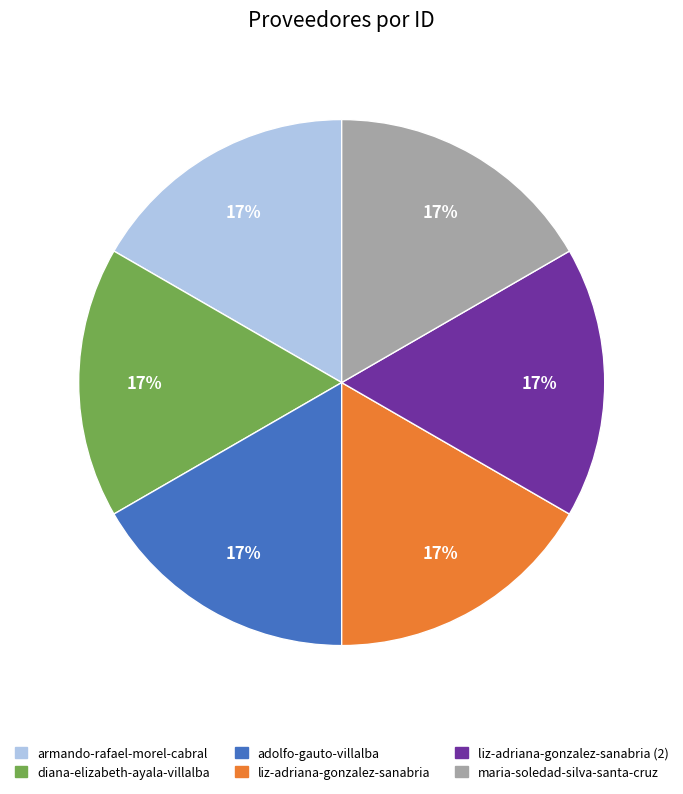

To the nearest percent, what is the average slice percentage?

17%